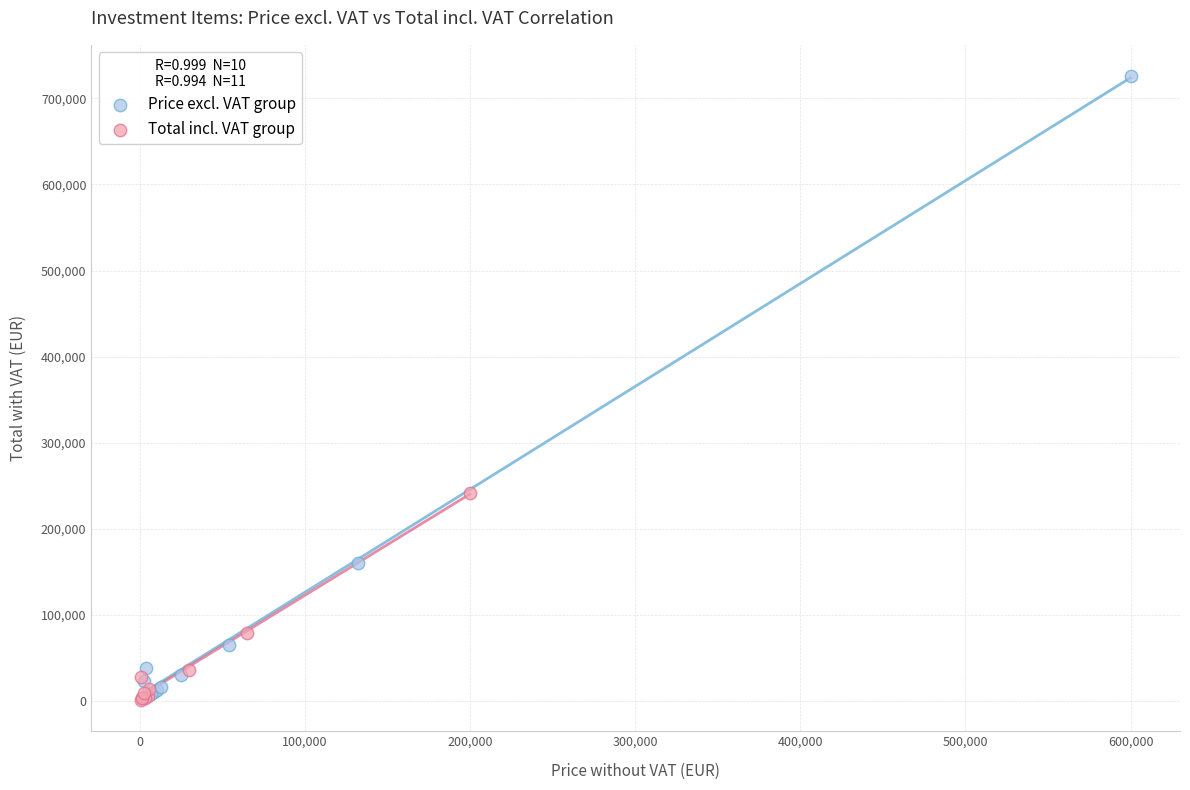

Which series has the largest Y range (max minus min)?

Price excl. VAT group